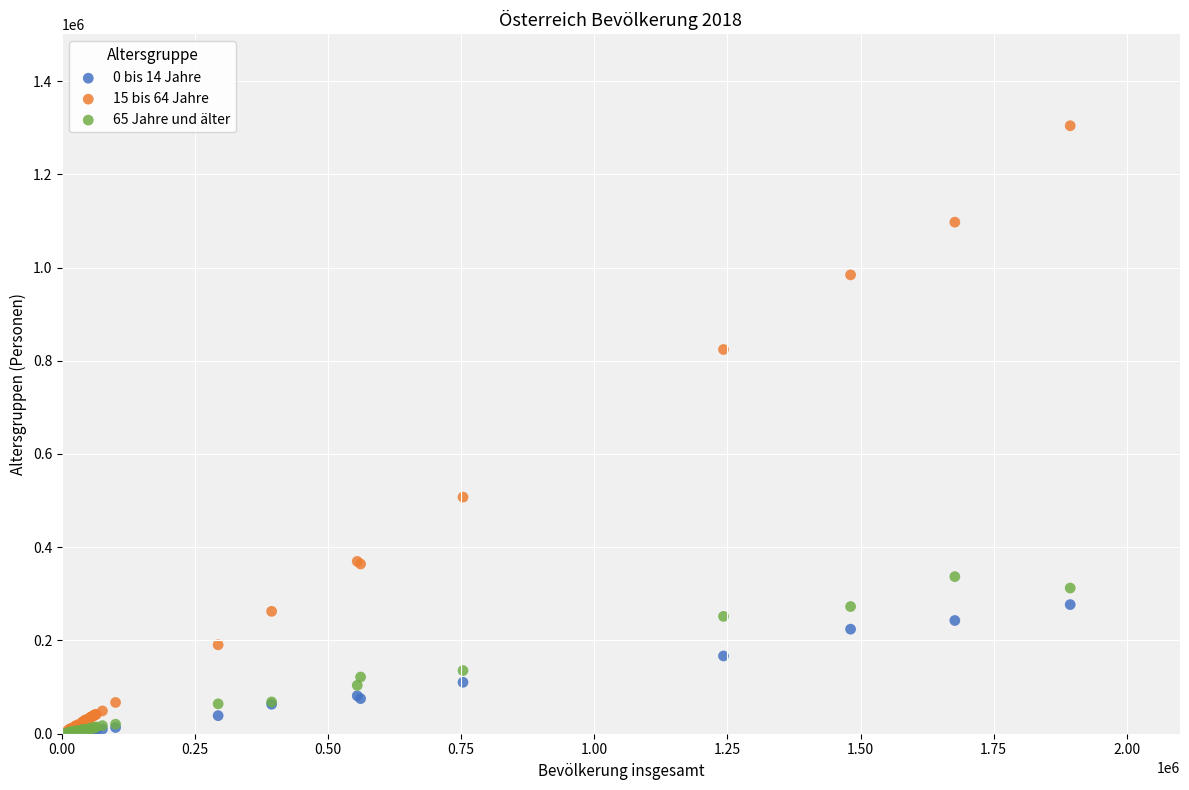

Which series reaches the maximum Y coordinate?

15 bis 64 Jahre